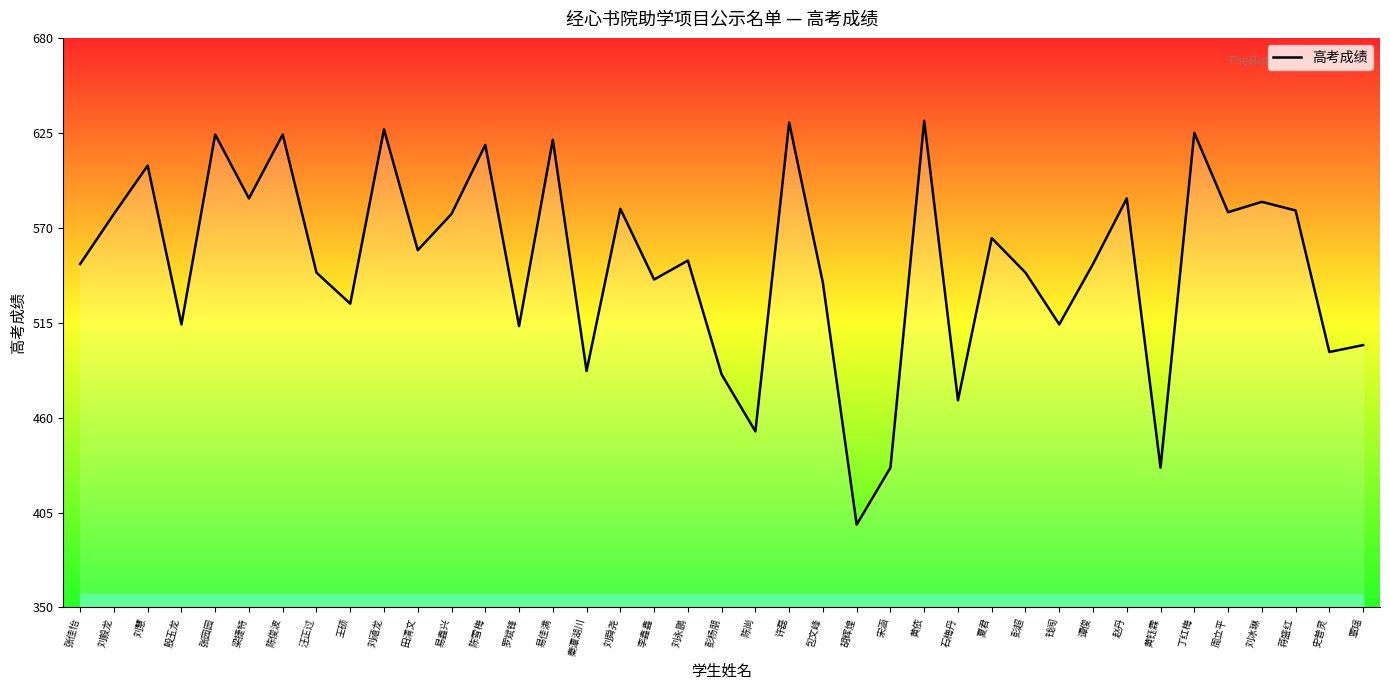

What position from the left is 王硕?

9